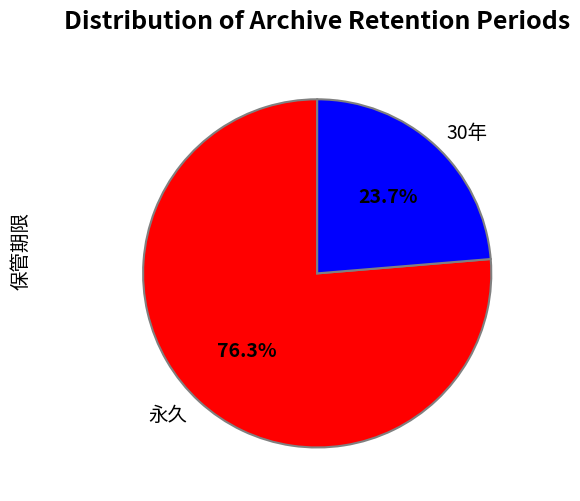

What percentage is NOT represented by 30年?

76.3%